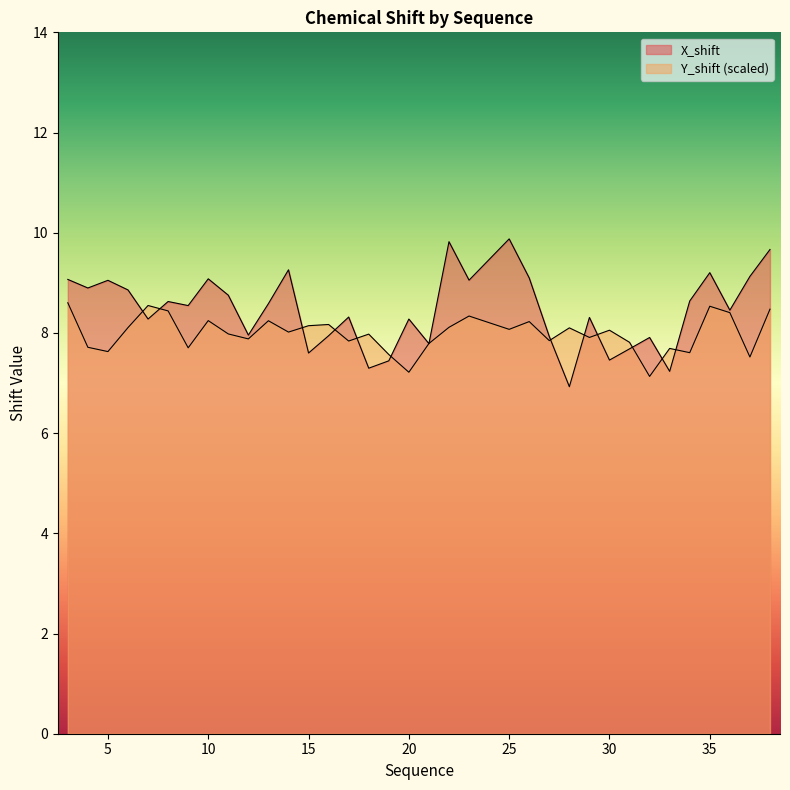

What is the total value across all series at 9?

16.2